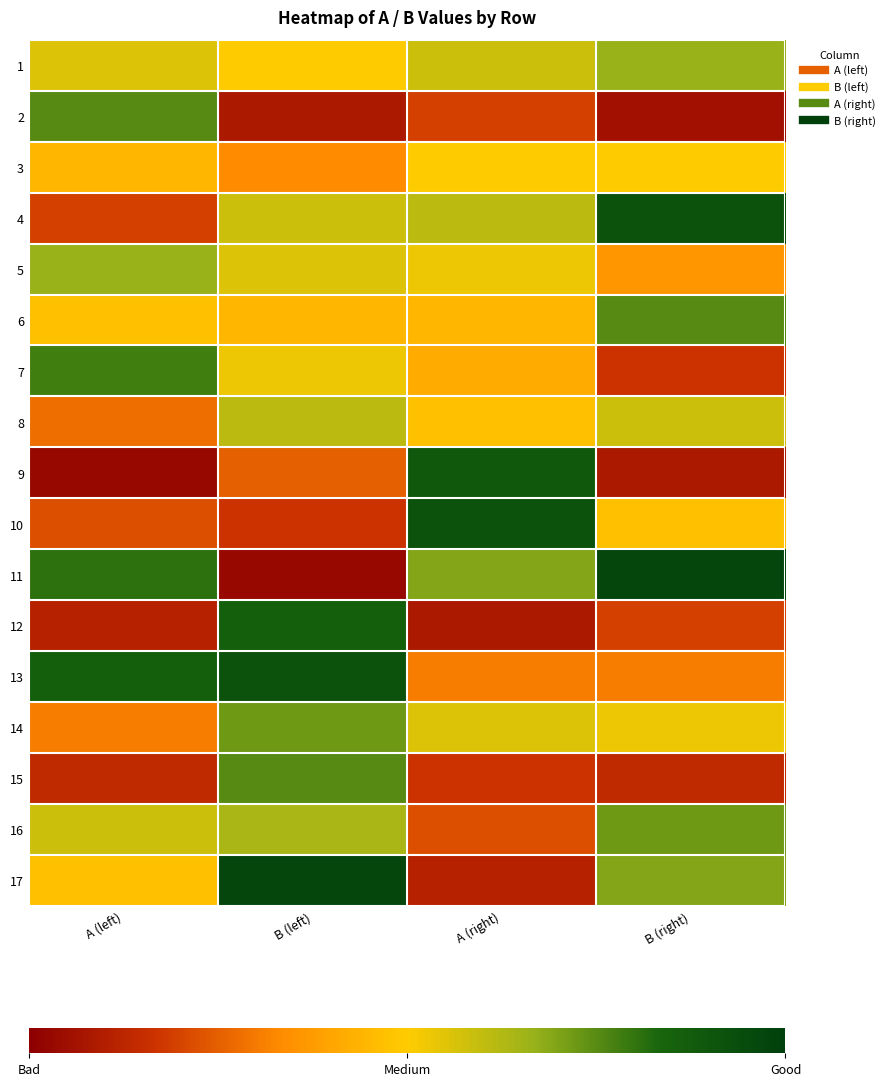

Reading left to right, what are all the values shown in this chart?

1: A (left)=20	B (left)=18	A (right)=21	B (right)=24
2: A (left)=27	B (left)=3	A (right)=7	B (right)=2
3: A (left)=16	B (left)=12	A (right)=18	B (right)=18
4: A (left)=7	B (left)=21	A (right)=22	B (right)=33
5: A (left)=24	B (left)=20	A (right)=19	B (right)=13
6: A (left)=17	B (left)=16	A (right)=16	B (right)=27
7: A (left)=28	B (left)=19	A (right)=15	B (right)=6
8: A (left)=10	B (left)=22	A (right)=17	B (right)=21
9: A (left)=1	B (left)=9	A (right)=32	B (right)=3
10: A (left)=8	B (left)=6	A (right)=33	B (right)=17
11: A (left)=29	B (left)=1	A (right)=25	B (right)=35
12: A (left)=4	B (left)=31	A (right)=3	B (right)=7
13: A (left)=31	B (left)=33	A (right)=11	B (right)=11
14: A (left)=11	B (left)=26	A (right)=20	B (right)=19
15: A (left)=5	B (left)=27	A (right)=6	B (right)=5
16: A (left)=21	B (left)=23	A (right)=8	B (right)=26
17: A (left)=17	B (left)=35	A (right)=4	B (right)=25